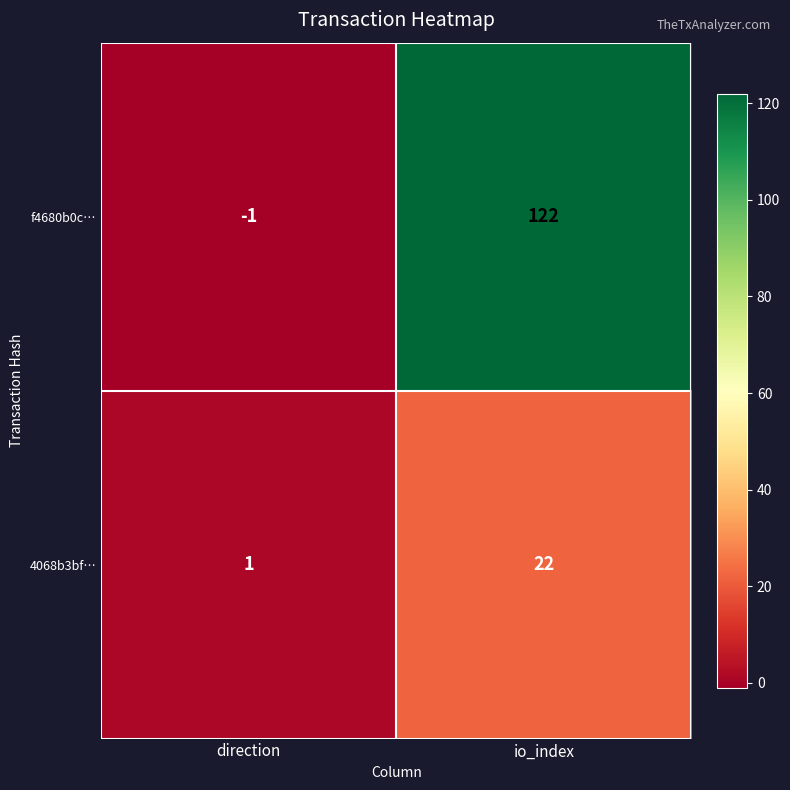

What is the average value of the 4068b3bf… series?

12